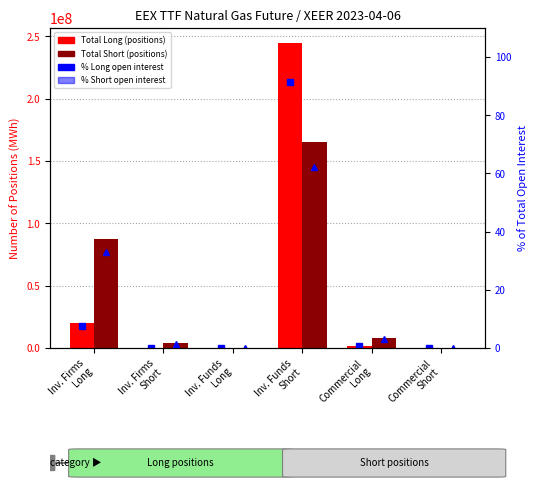

At which category is the sum across all series the highest?

Inv. Funds
Short